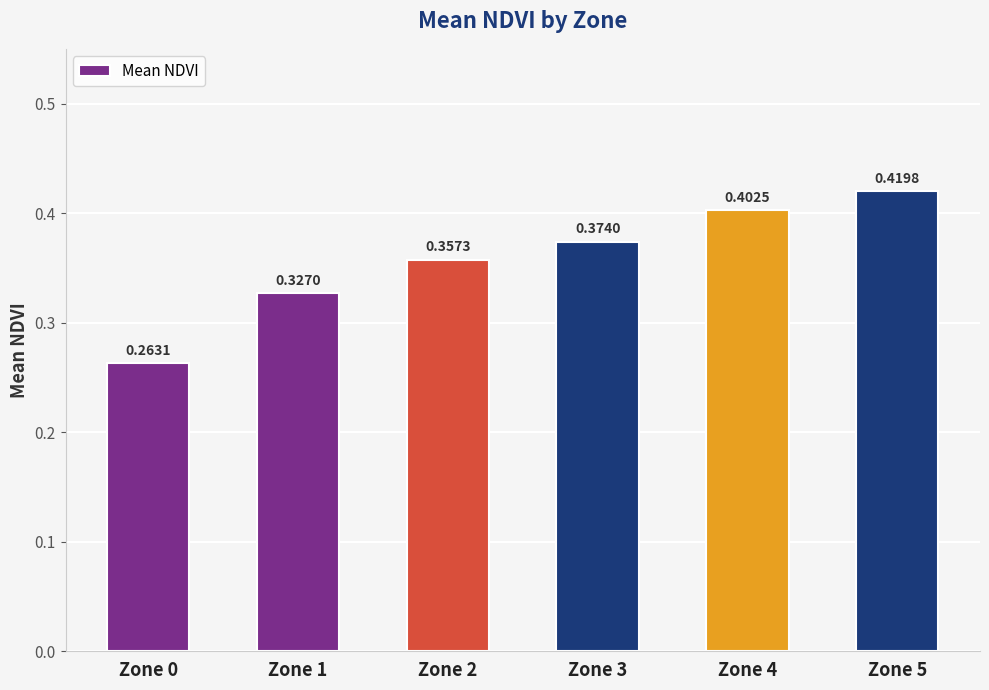

List the labels in order of value, smallest first.

Zone 0, Zone 1, Zone 2, Zone 3, Zone 4, Zone 5